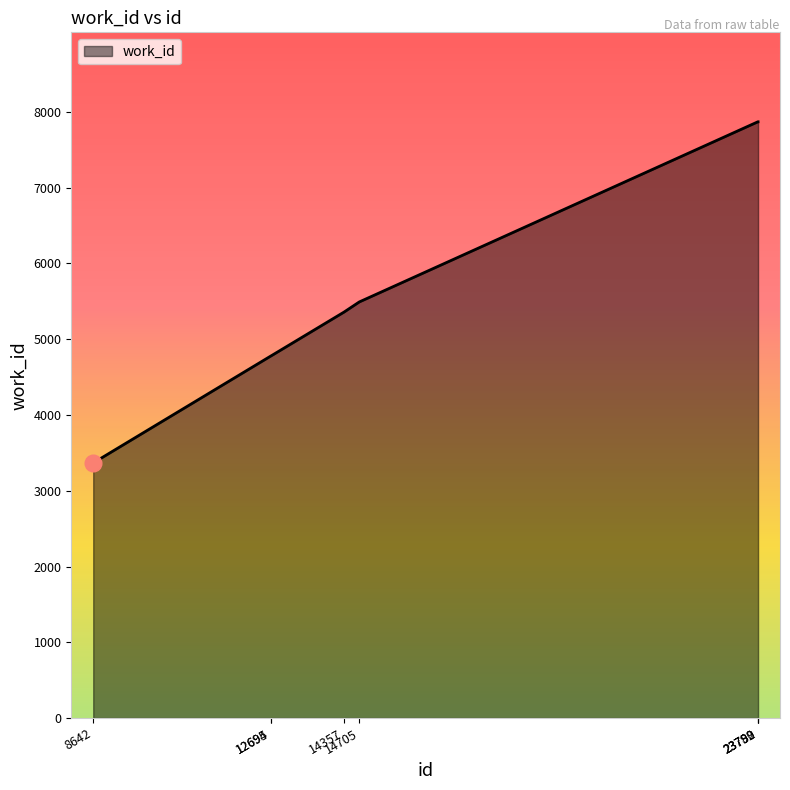

What is the maximum value shown in the chart?

7870